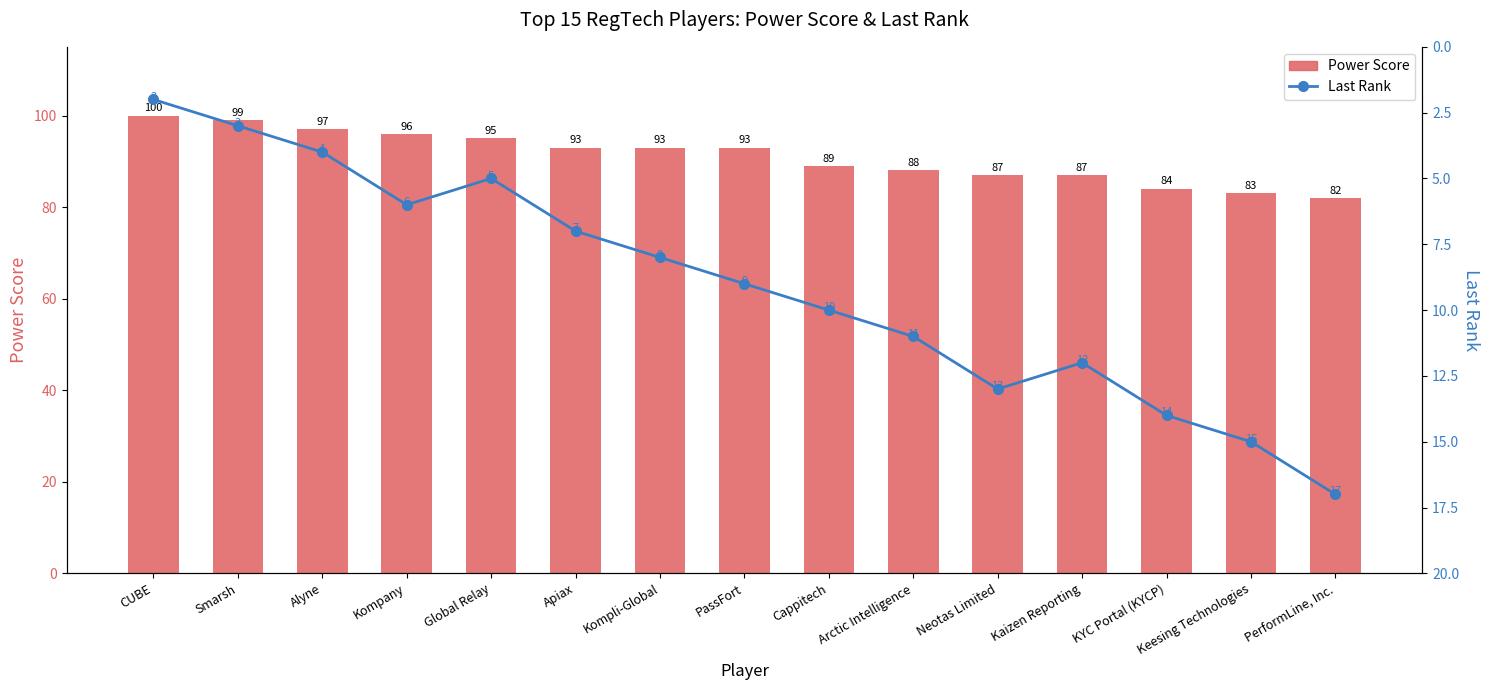

Between Apiax and Kaizen Reporting, which series saw the biggest shift?

Power Score